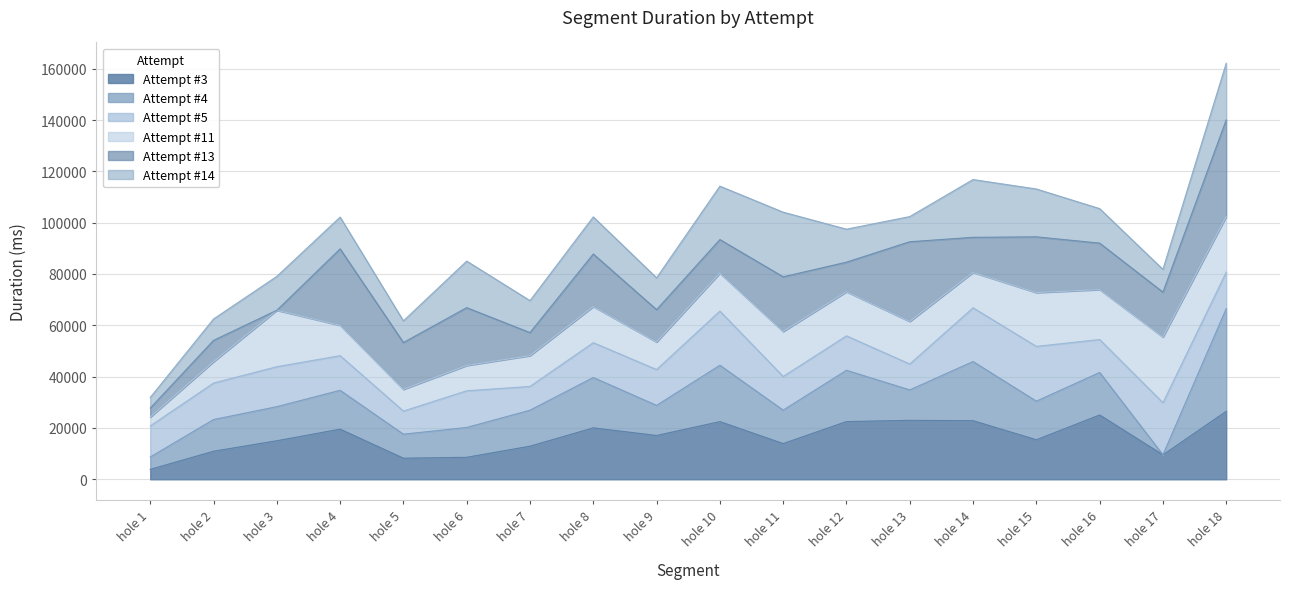

At which category is the sum across all series the highest?

hole 18